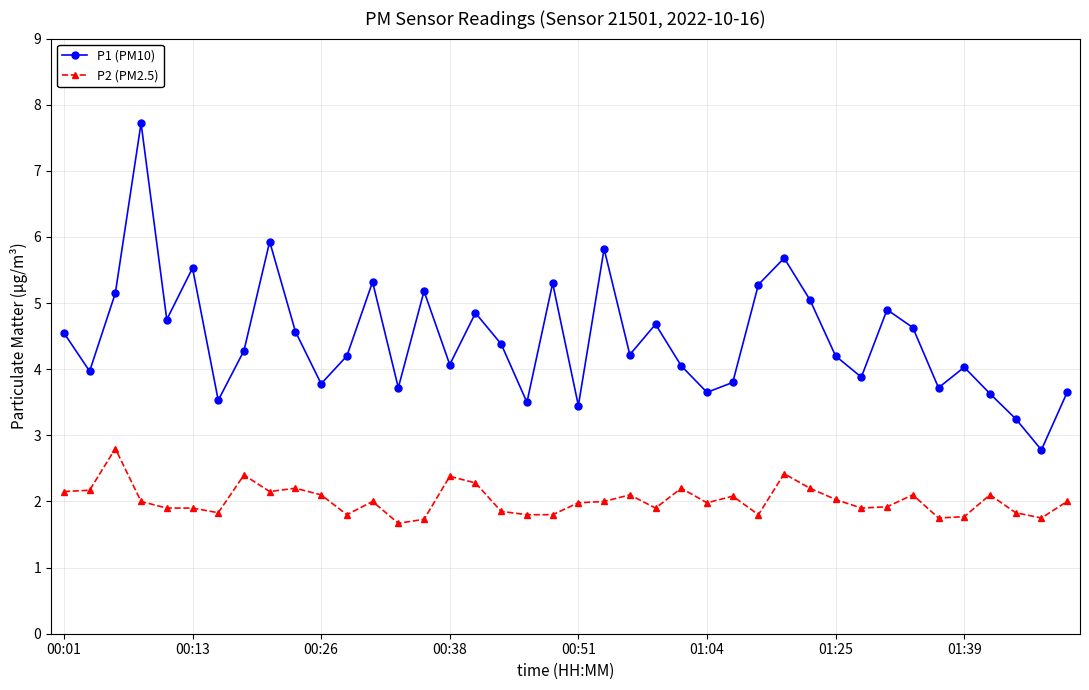

Which series has the largest total across all categories?

P1 (PM10)